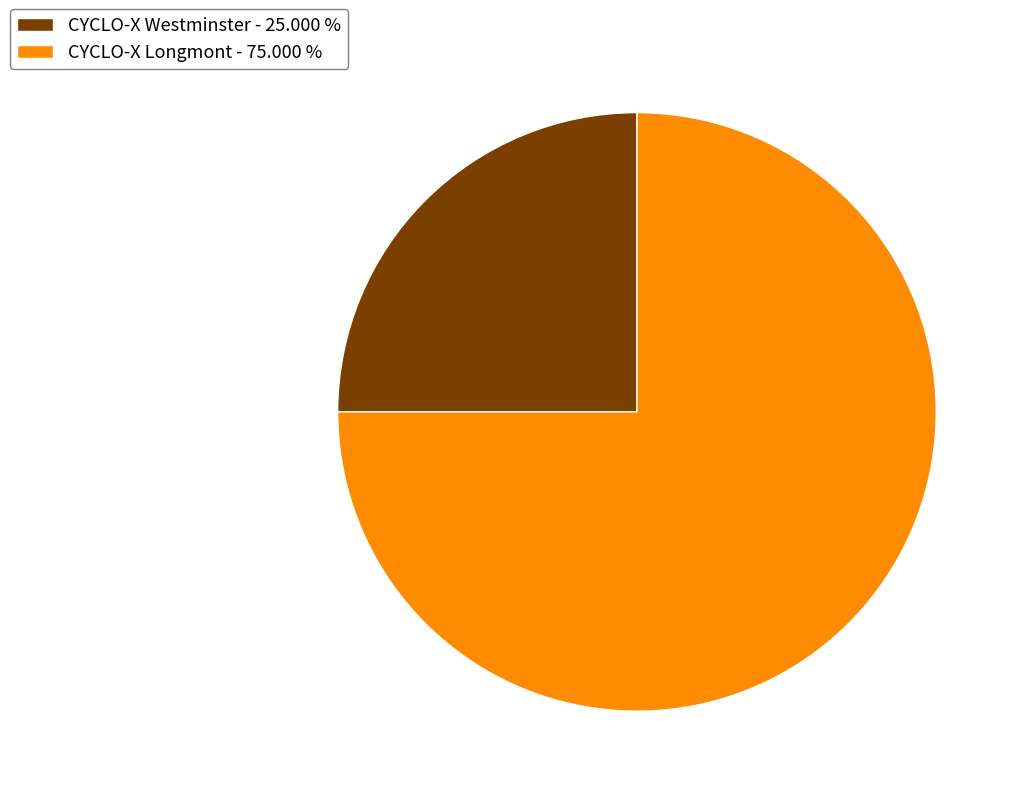

What is the ratio of the value at CYCLO-X Westminster to the value at CYCLO-X Longmont?

0.3